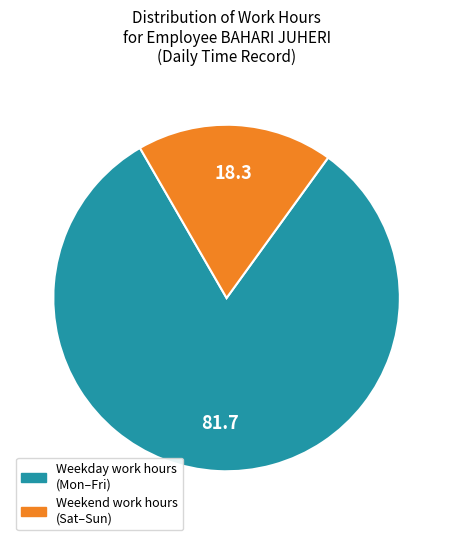

Is there any slice that represents more than half of the pie?

Yes